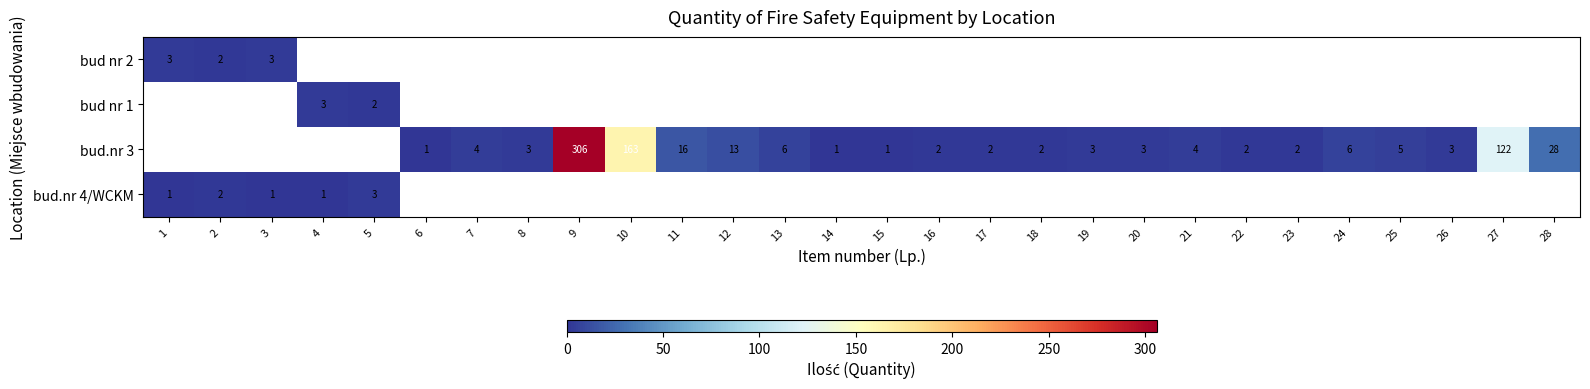

Which category has the lowest value across all series?

6